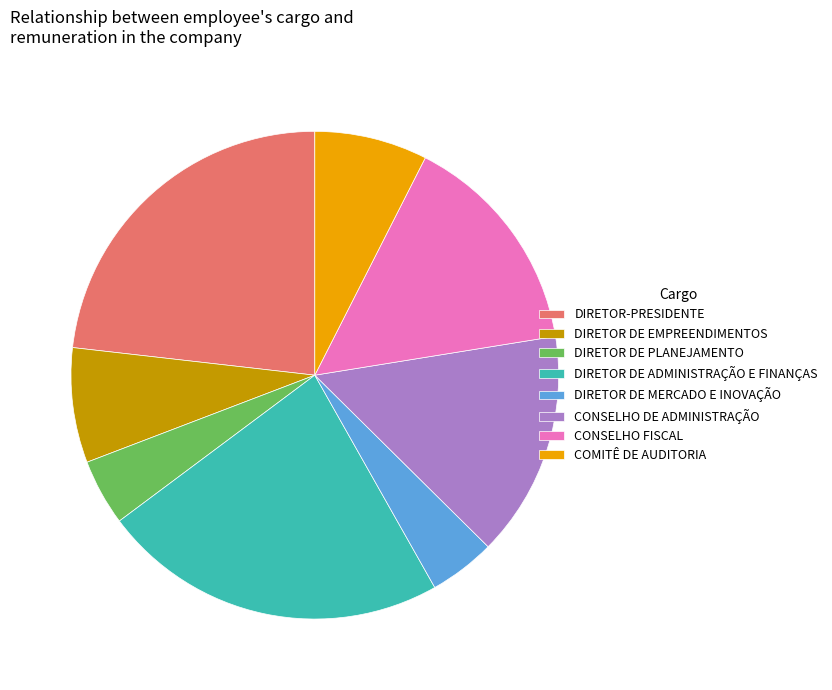

How many segments does this pie chart have?

8